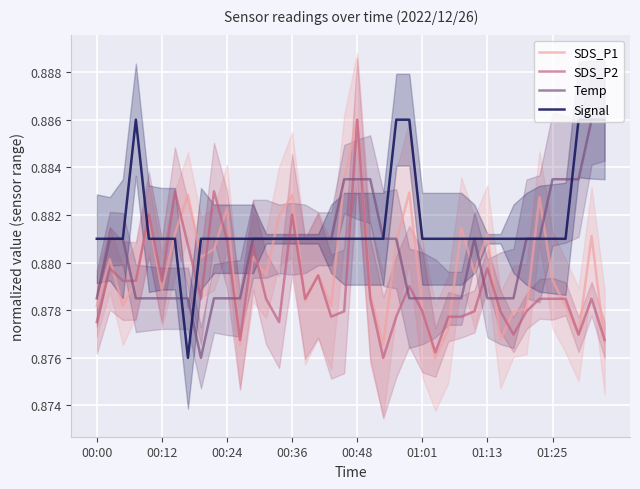

Rank the series by their average value, from lowest to highest.

SDS_P2, SDS_P1, Temp, Signal